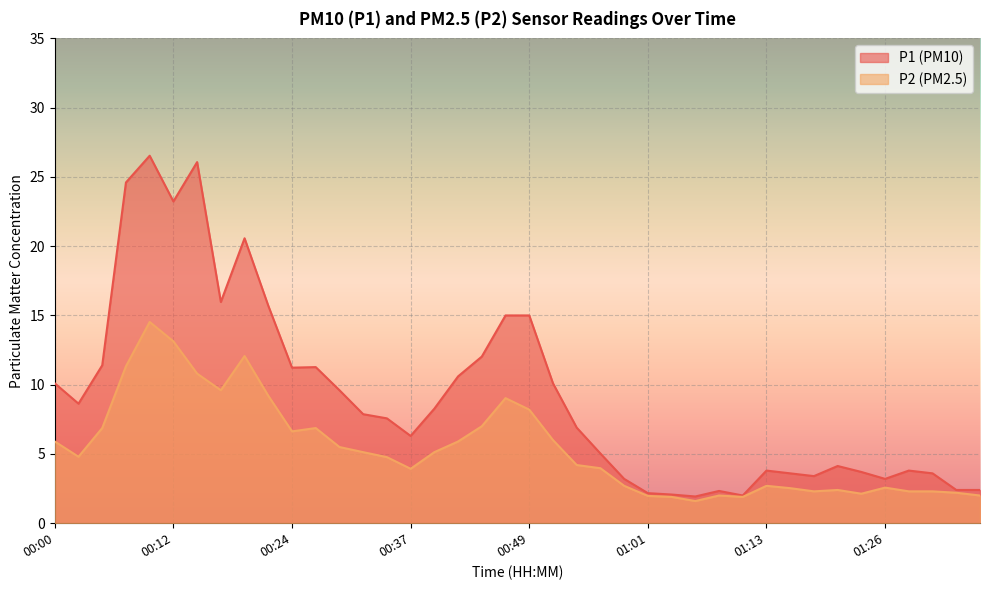

Reading right to left, what are all the values shown in this chart?

P1: 01:36=2.4	01:33=2.4	01:31=3.6	01:28=3.8	01:26=3.2	01:23=3.7	01:21=4.1	01:18=3.4	01:16=3.6	01:13=3.8	01:11=2.0	01:08=2.3	01:06=1.9	01:03=2.1	01:01=2.2	00:58=3.2	00:56=5.0	00:54=6.9	00:51=10.1	00:49=15.0	00:46=15.0	00:44=12.0	00:41=10.6	00:39=8.3	00:37=6.3	00:34=7.6	00:32=7.9	00:29=9.6	00:27=11.3	00:24=11.2	00:22=15.7	00:20=20.6	00:17=16.0	00:15=26.1	00:12=23.2	00:10=26.5	00:07=24.6	00:05=11.4	00:03=8.6	00:00=10.1
P2: 01:36=2.0	01:33=2.2	01:31=2.3	01:28=2.3	01:26=2.6	01:23=2.1	01:21=2.4	01:18=2.3	01:16=2.5	01:13=2.7	01:11=1.9	01:08=2.0	01:06=1.6	01:03=1.9	01:01=2.0	00:58=2.7	00:56=4.0	00:54=4.2	00:51=6.0	00:49=8.2	00:46=9.0	00:44=7.0	00:41=5.9	00:39=5.1	00:37=3.9	00:34=4.8	00:32=5.1	00:29=5.5	00:27=6.9	00:24=6.6	00:22=9.2	00:20=12.1	00:17=9.6	00:15=10.8	00:12=13.1	00:10=14.5	00:07=11.3	00:05=6.9	00:03=4.8	00:00=5.9